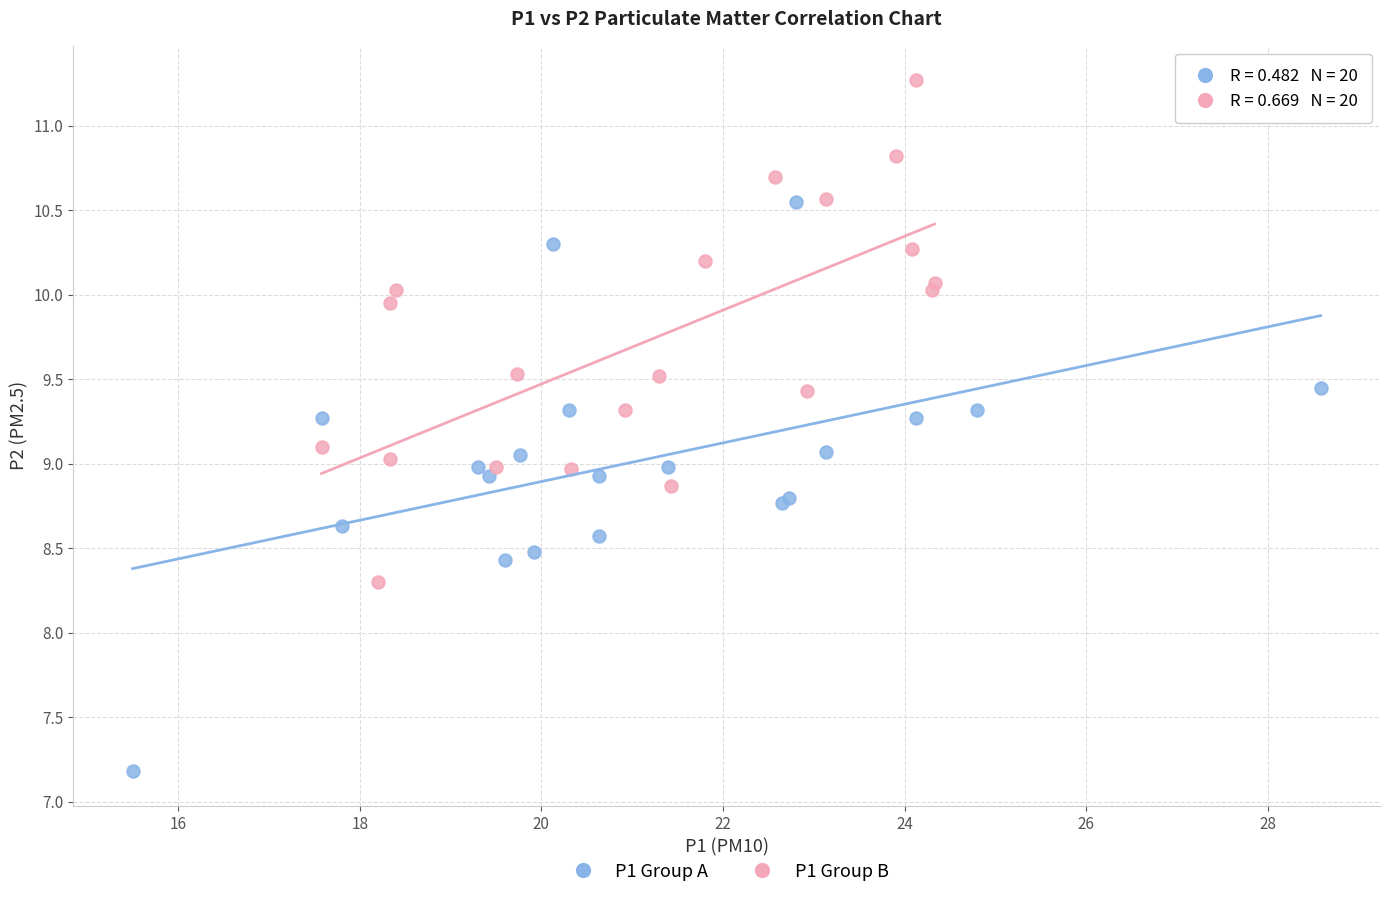

What are all the series names shown in the legend?

P1 Group A, P1 Group B